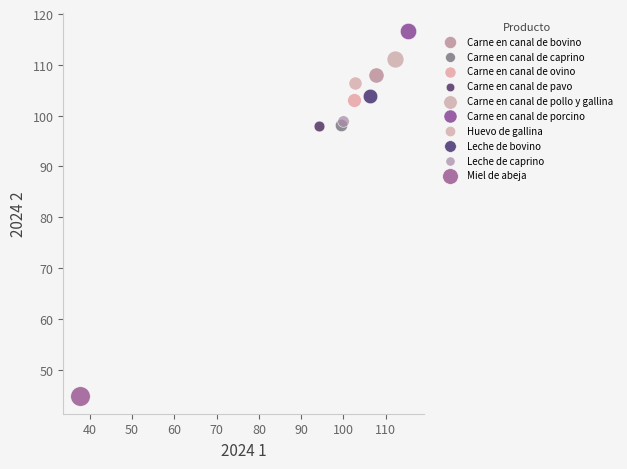

Which series contains the highest Y value?

Carne en canal de porcino